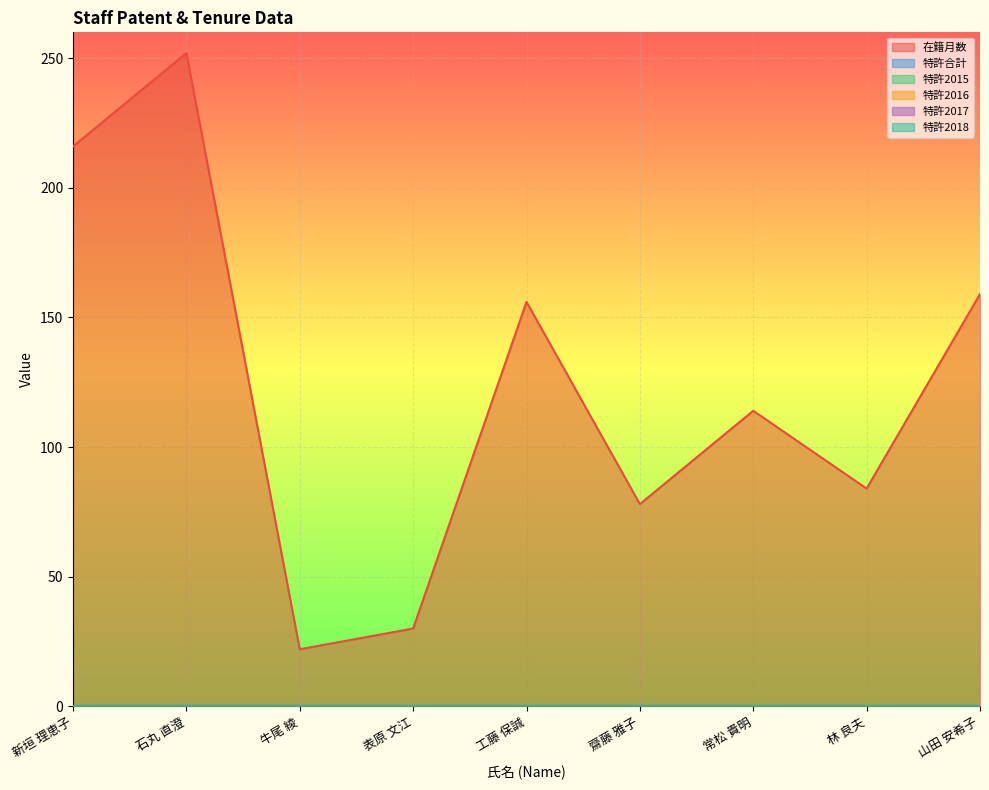

True or false: 在籍月数 and 特許2016 cross at least once.

False